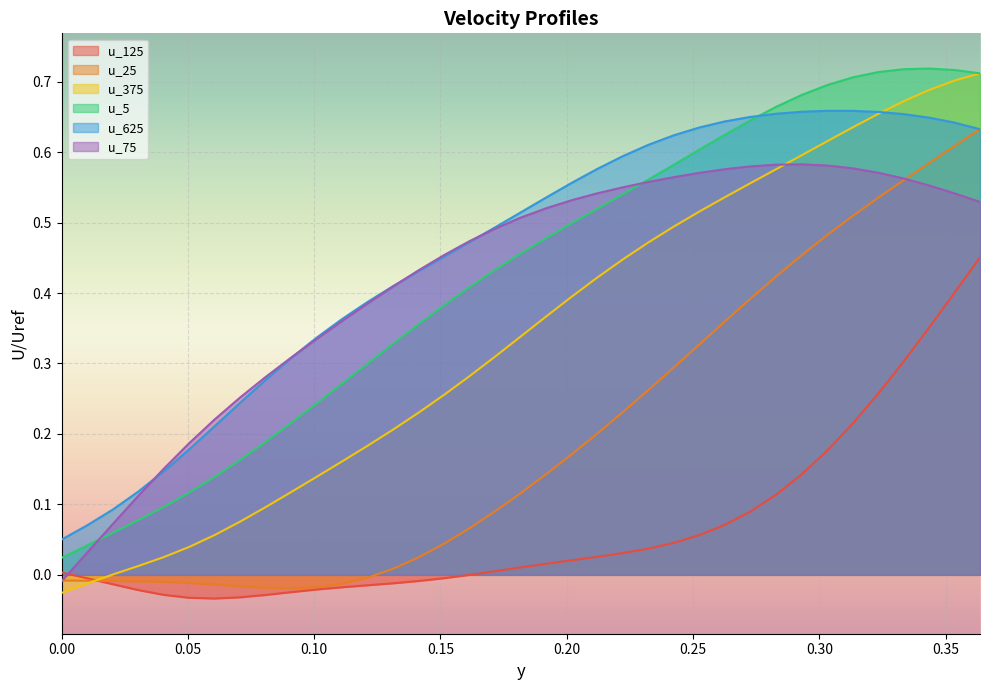

What is the maximum value for u_75?

0.6